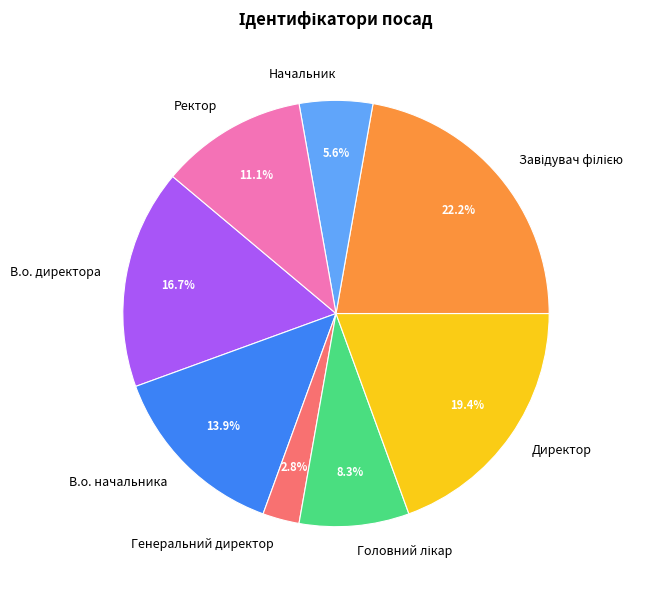

Does Директор represent more than half of the total?

No